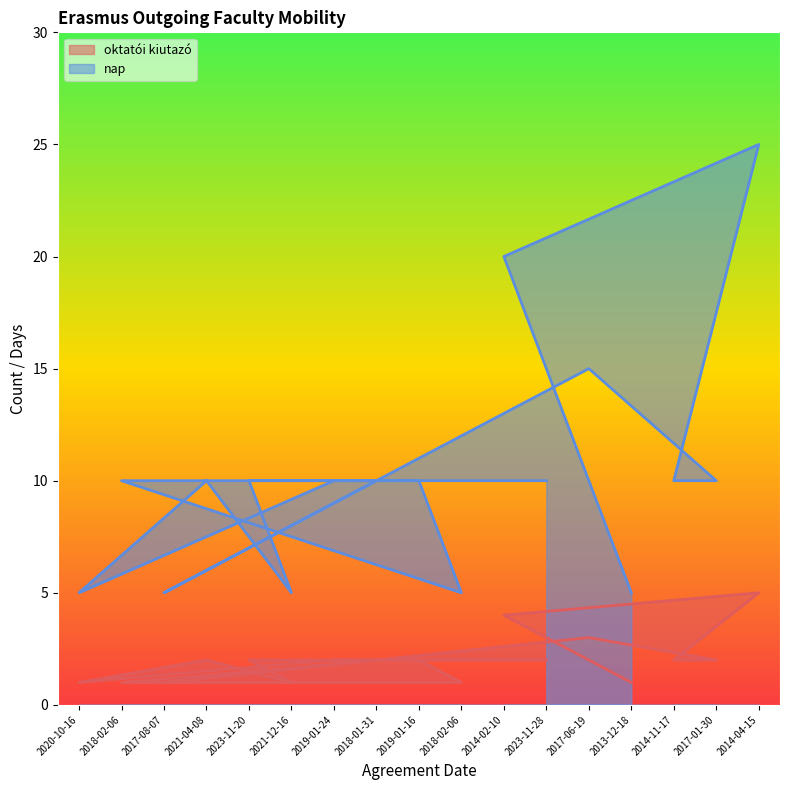

What is the value of the nap point at the 15th from the left?

10